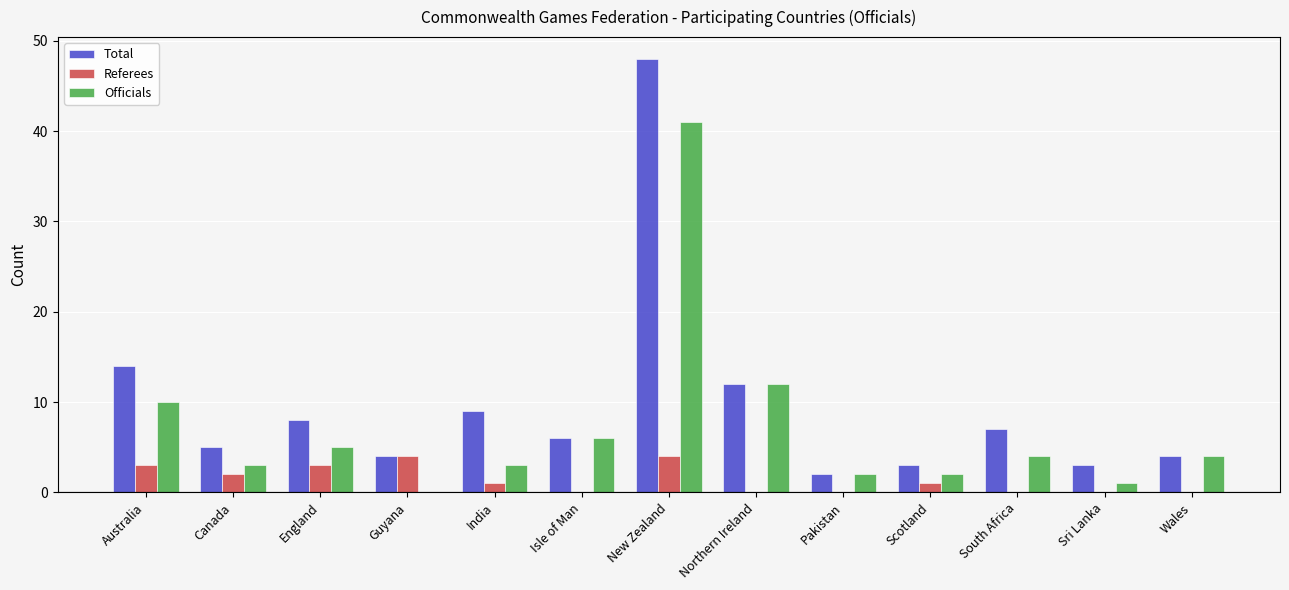

How many Referees values are between 0 and 3?

11